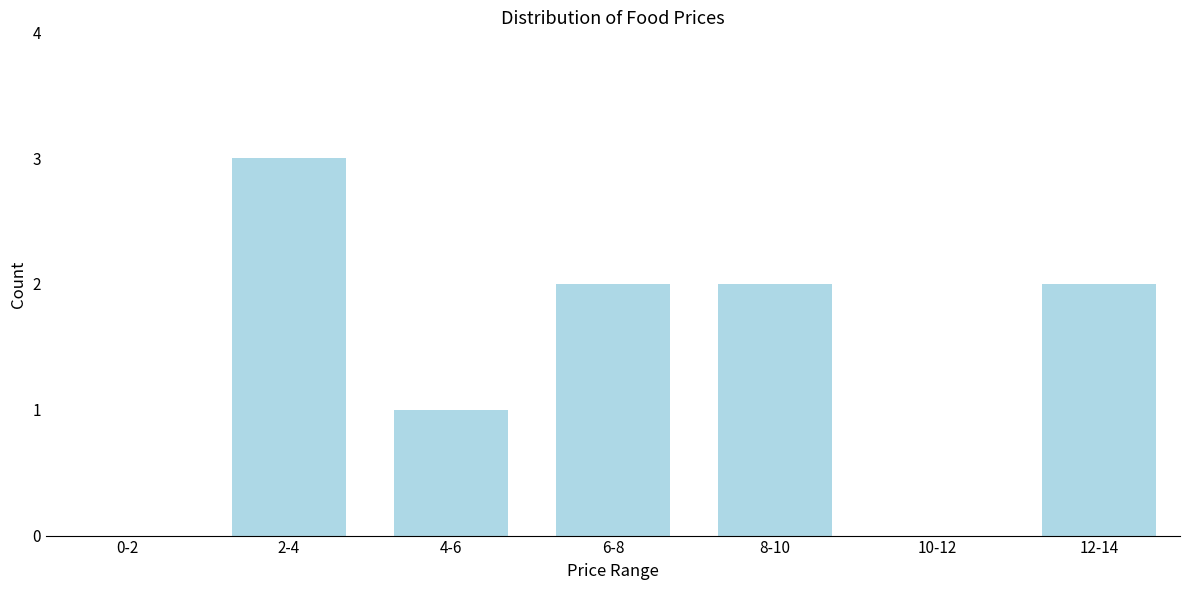

Reading right to left, what are all the values shown in this chart?

12-14=2	10-12=0	8-10=2	6-8=2	4-6=1	2-4=3	0-2=0